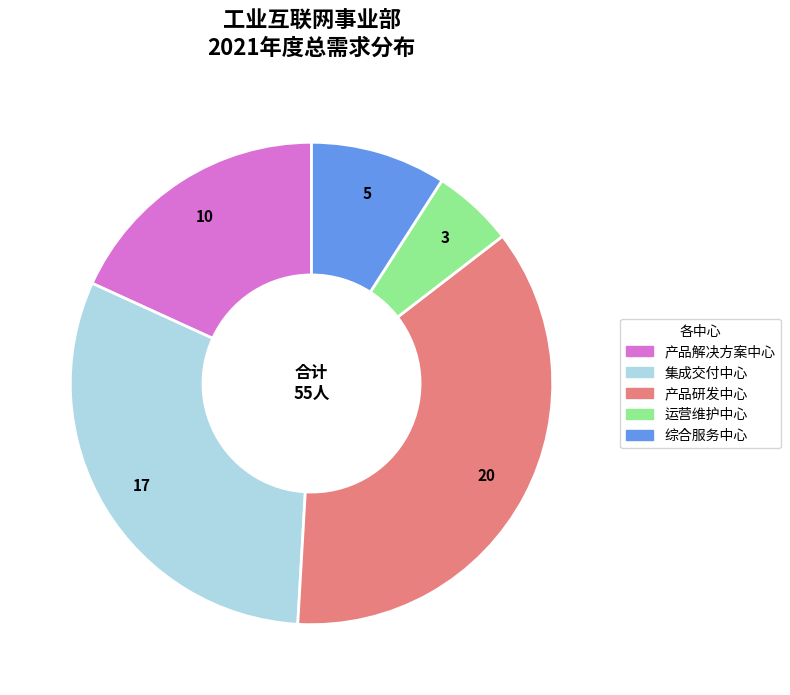

Which slice is the largest?

产品研发中心